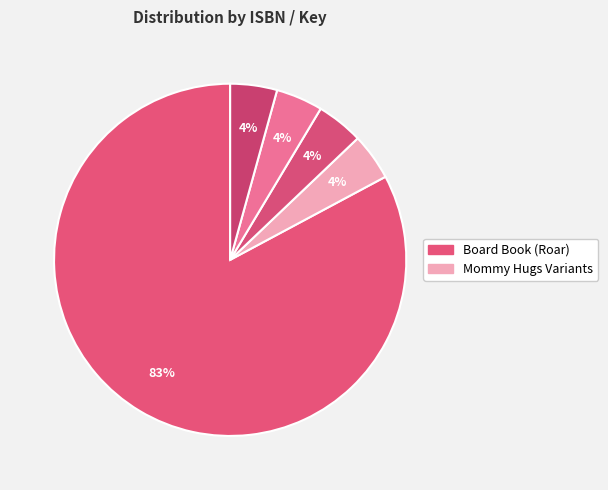

To the nearest percent, what is the average slice percentage?

20%